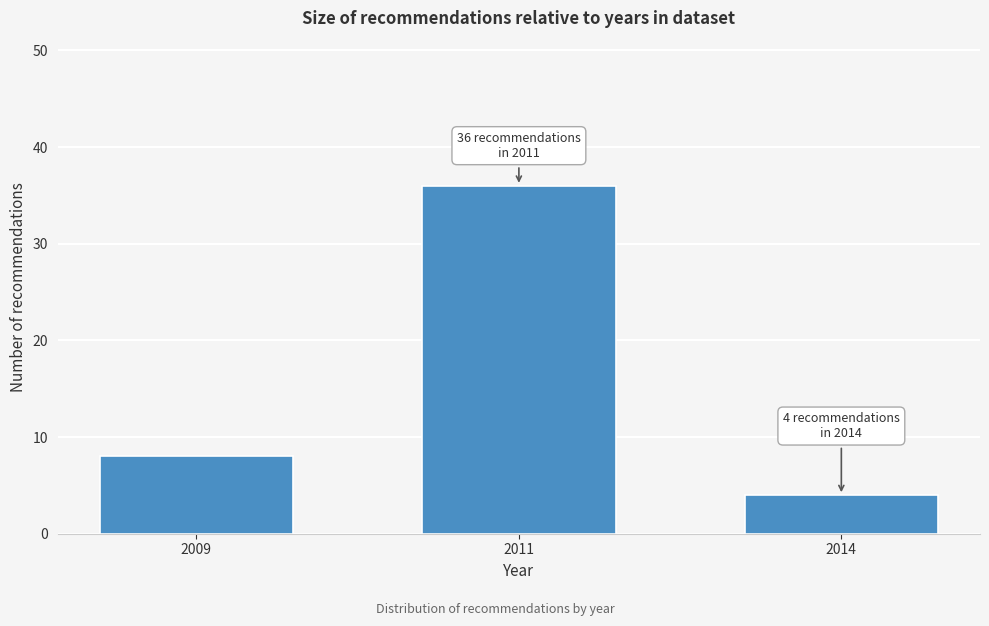

Reading left to right, transcribe all the data shown in this chart.

2009=8	2011=36	2014=4